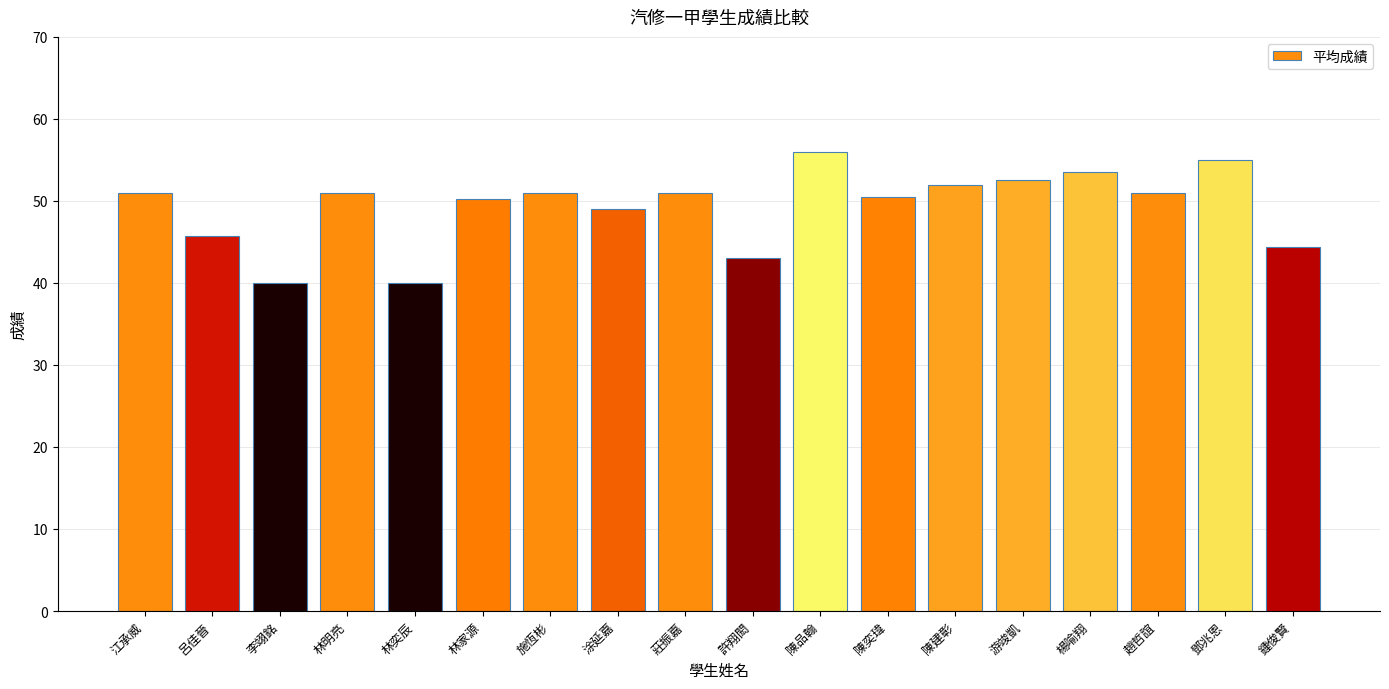

How many data points does each series have?

18